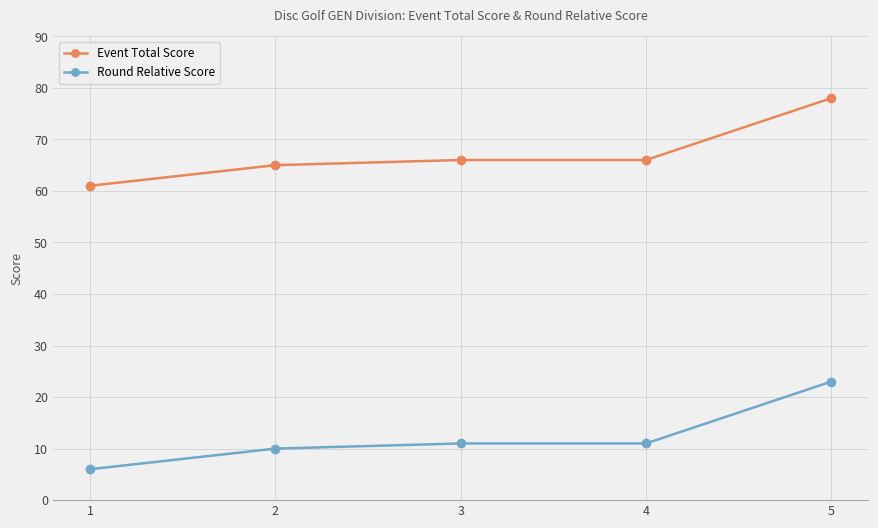

How many categories are shown in the chart?

5